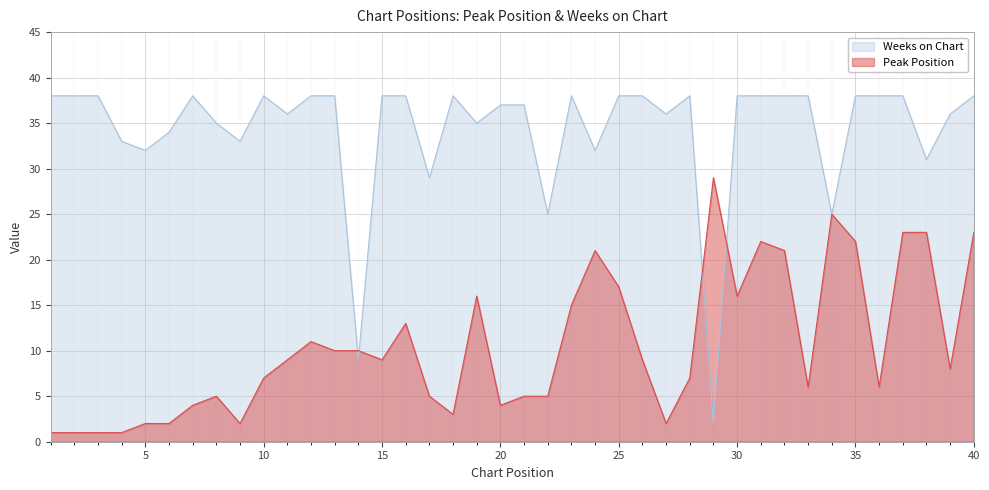

At which category does Weeks on Chart reach its first local valley?

5